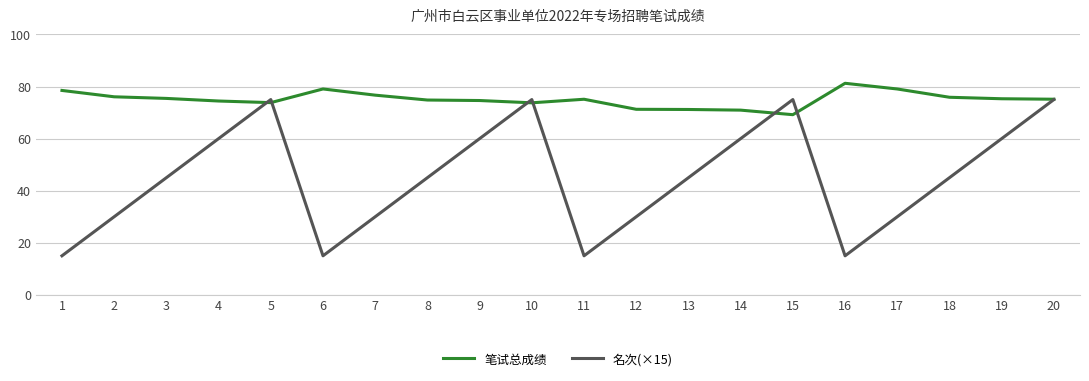

True or false: 笔试总成绩 has more than 0 points higher than both neighbors.

True